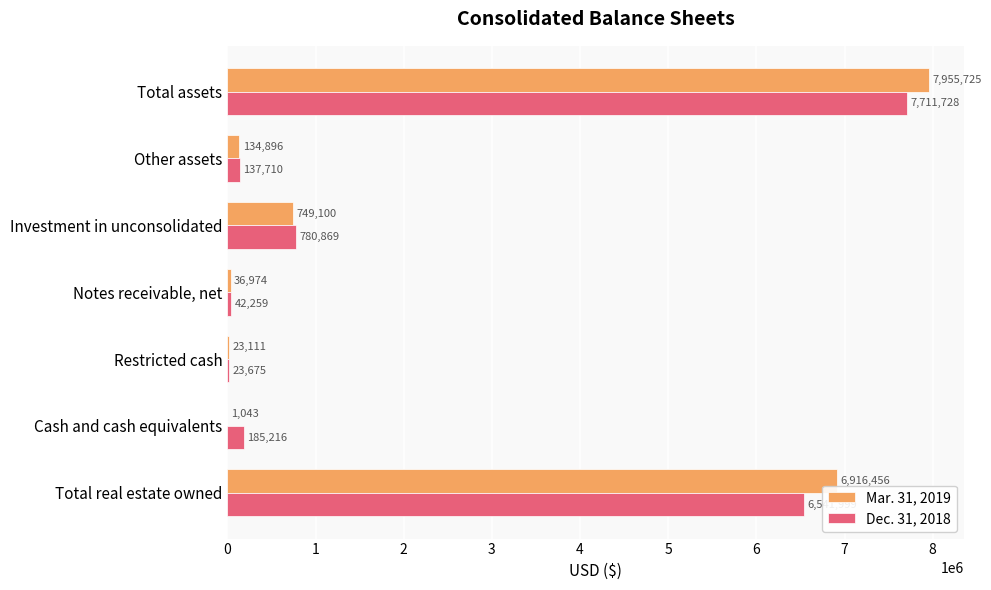

What is the sum of the Mar. 31, 2019 values at Total assets and Cash and cash equivalents?

7956768